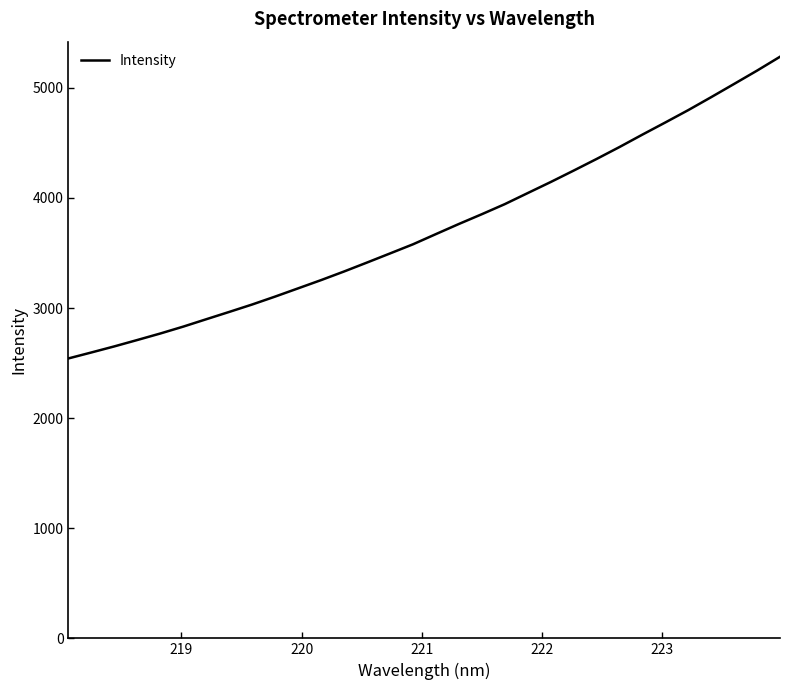

What is the minimum value shown in the chart?

2542.5